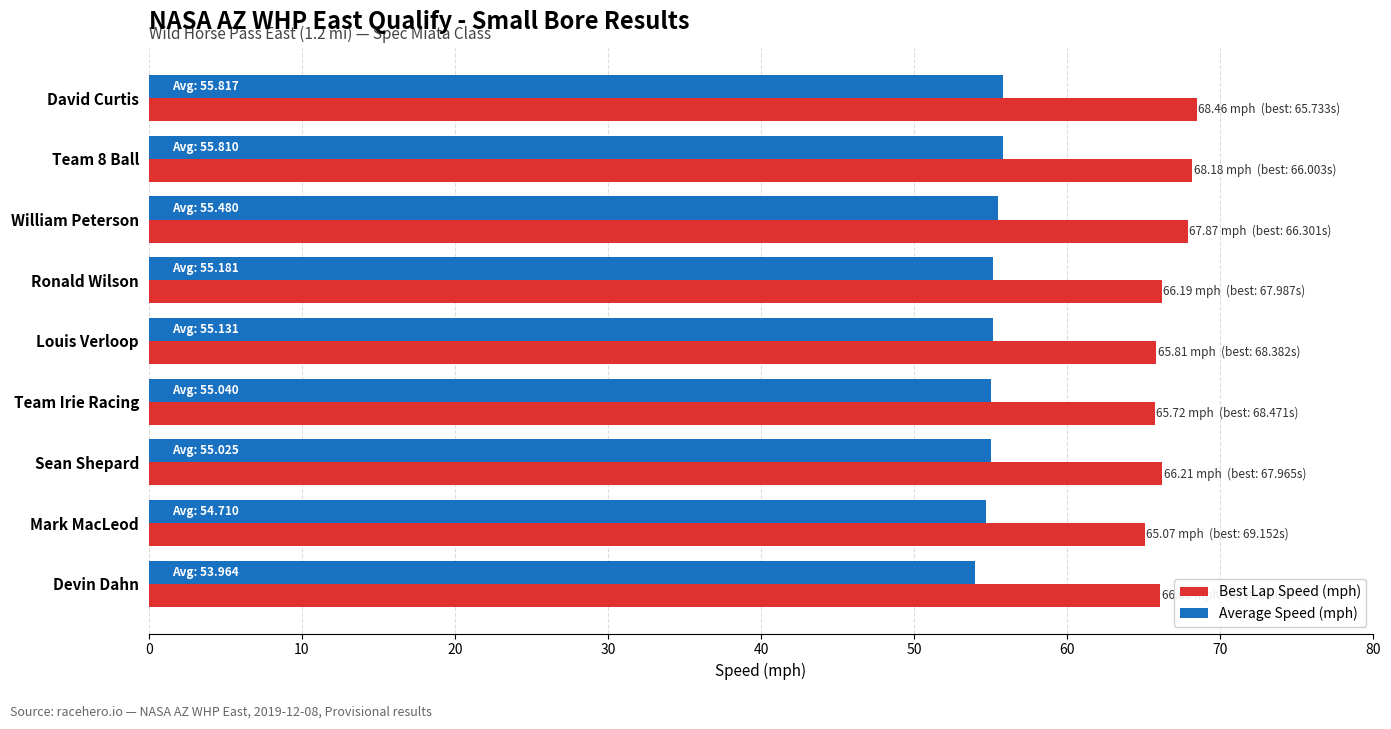

True or false: Average Speed (mph) has a value of 55.1 at Louis Verloop.

True